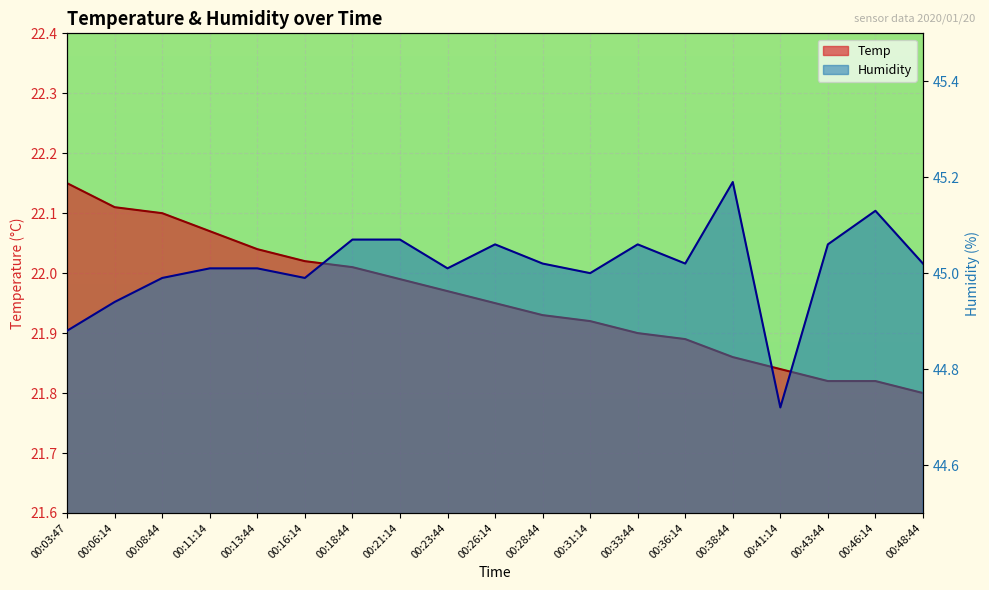

What is the difference between the second highest and minimum values in the Humidity series?

0.4